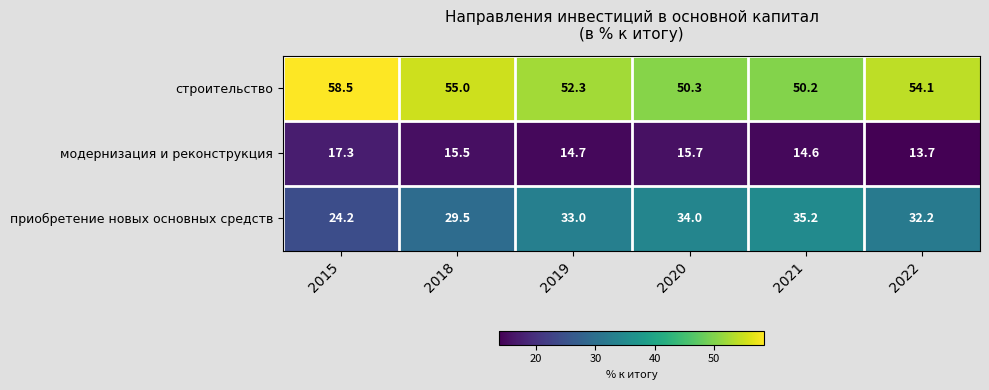

Rank the series by their average value, from highest to lowest.

строительство, приобретение новых основных средств, модернизация и реконструкция